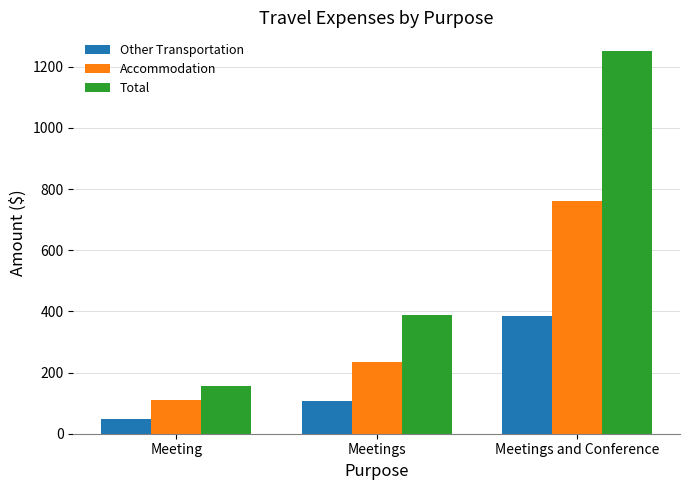

What is the total value across all series at Meetings and Conference?

2398.7